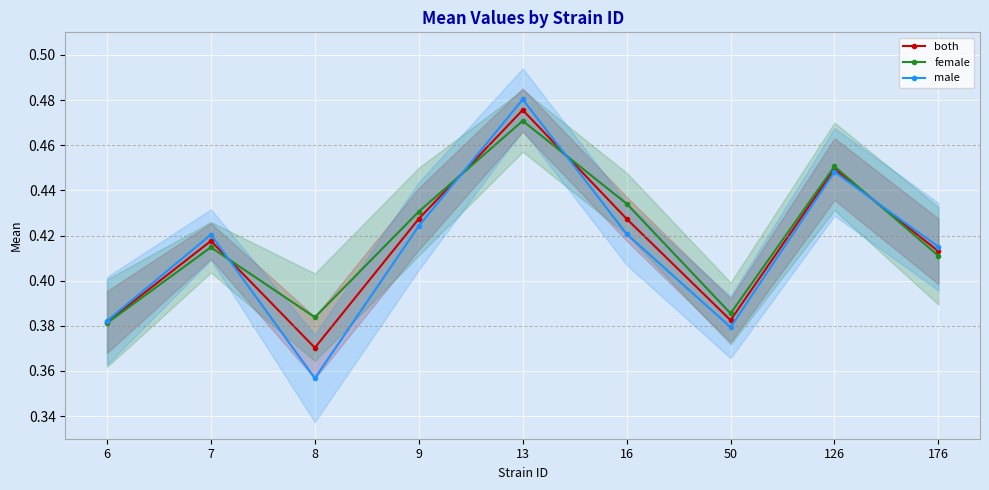

How many series are shown in this chart?

3